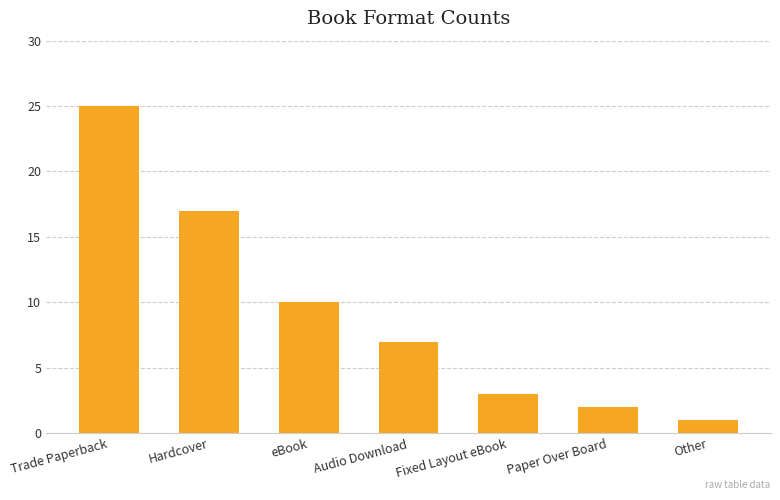

The value at Hardcover is 17. True or false?

True